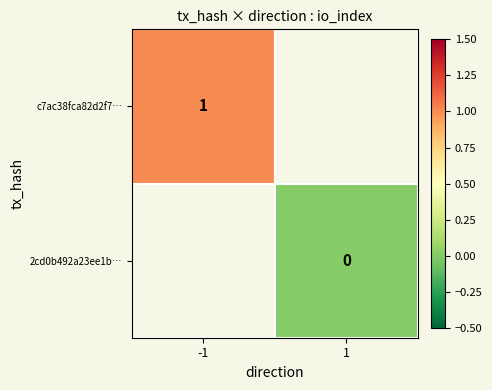

True or false: c7ac38fca82d2f7… has a value of 1 at -1.

True